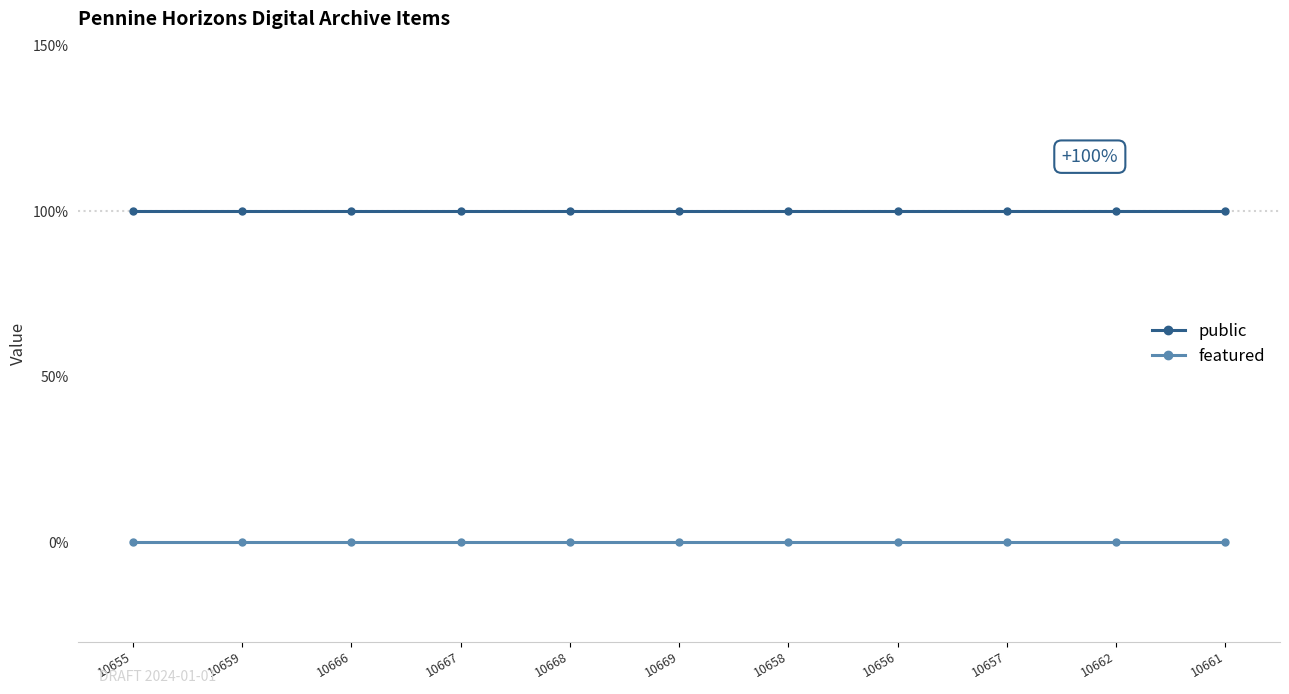

True or false: featured has more than 1 points higher than both neighbors.

False